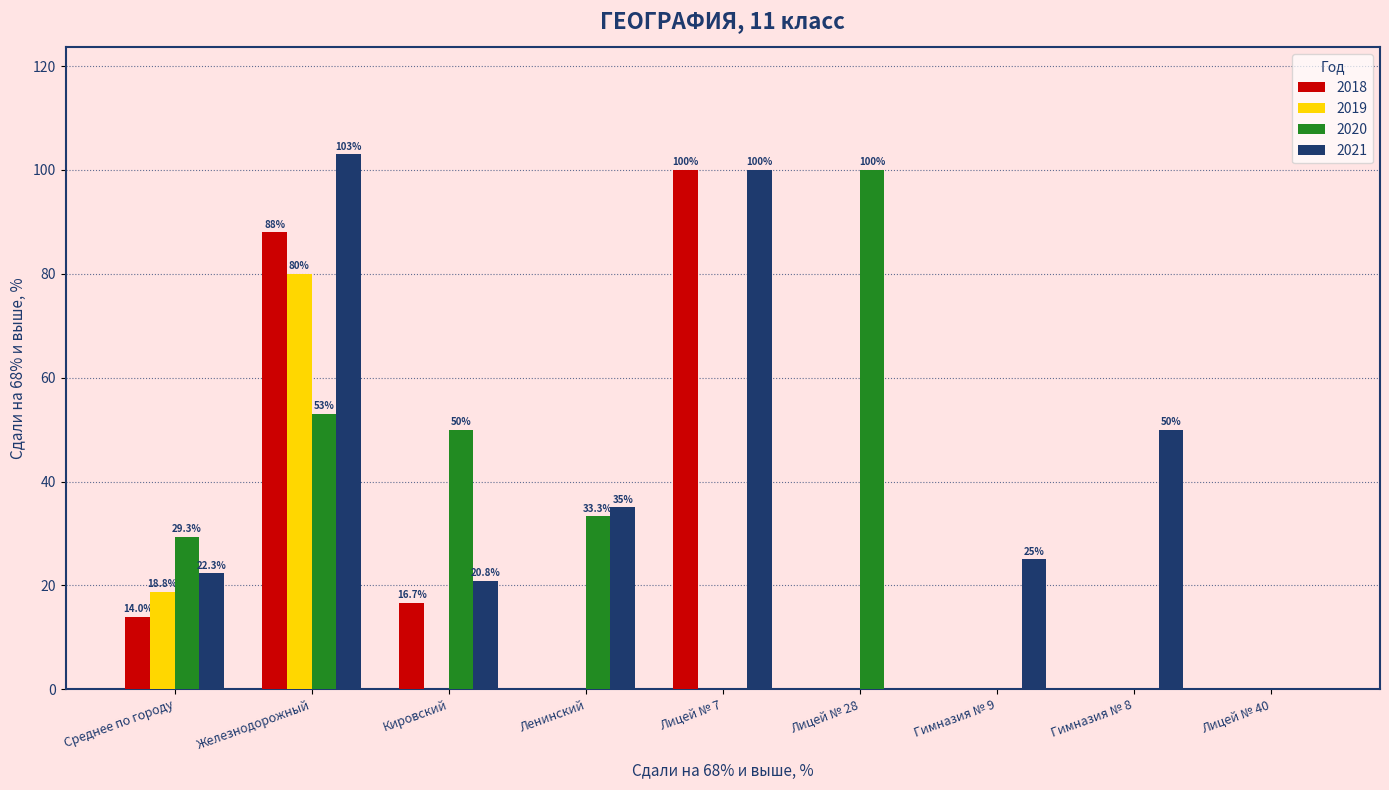

Between Ленинский and Лицей № 40, which series saw the biggest shift?

2021